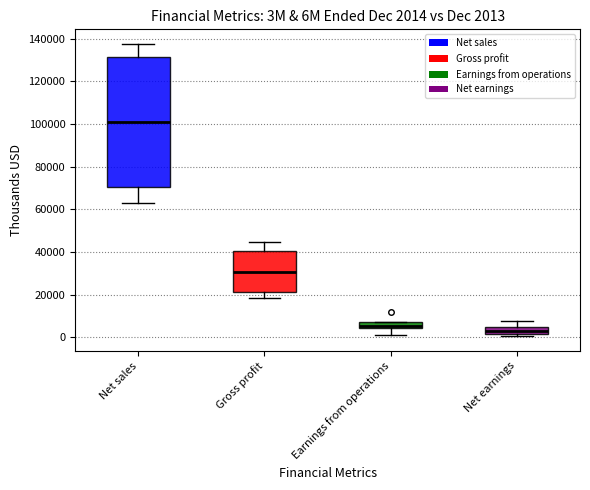

Which box has the lowest median line?

Net earnings